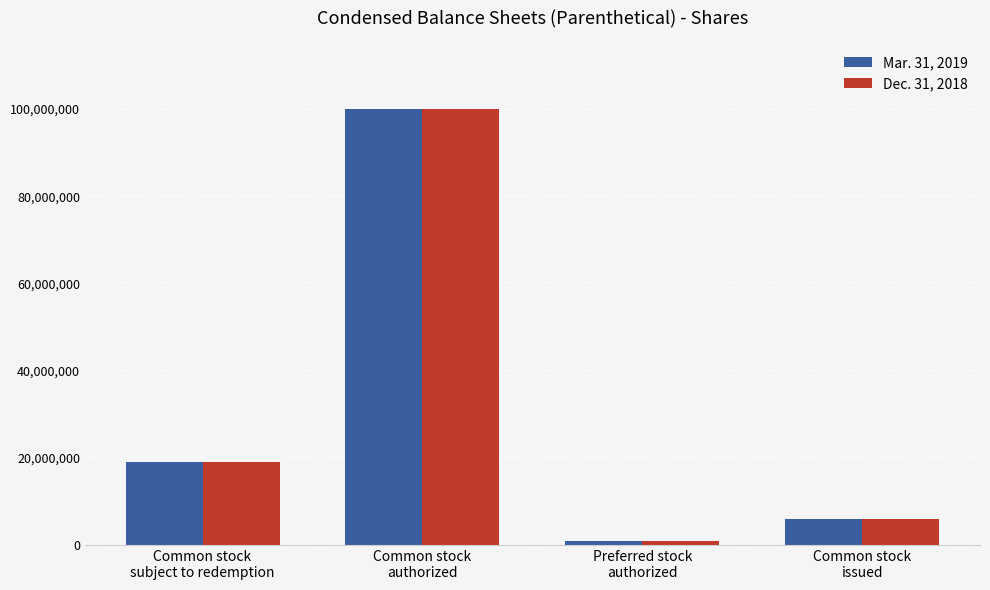

What is the maximum value shown in the chart?

100000000